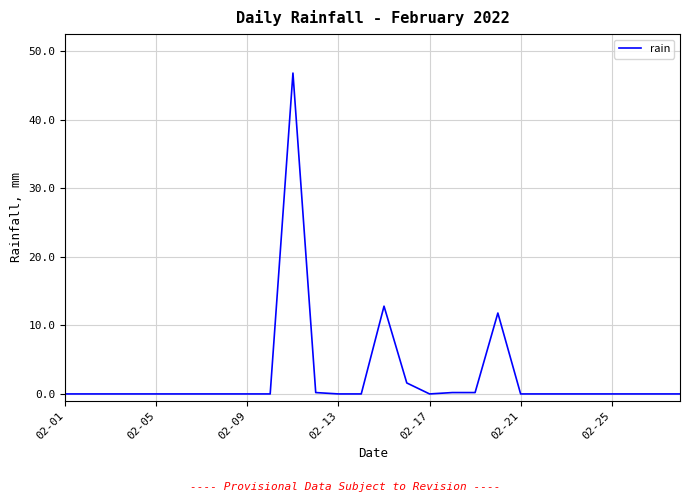

What is the average value?

2.6